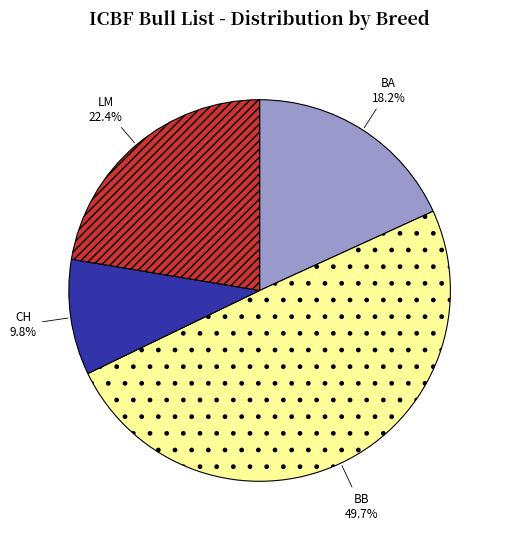

Approximately how many times larger is the value at BA compared to LM?

0.8